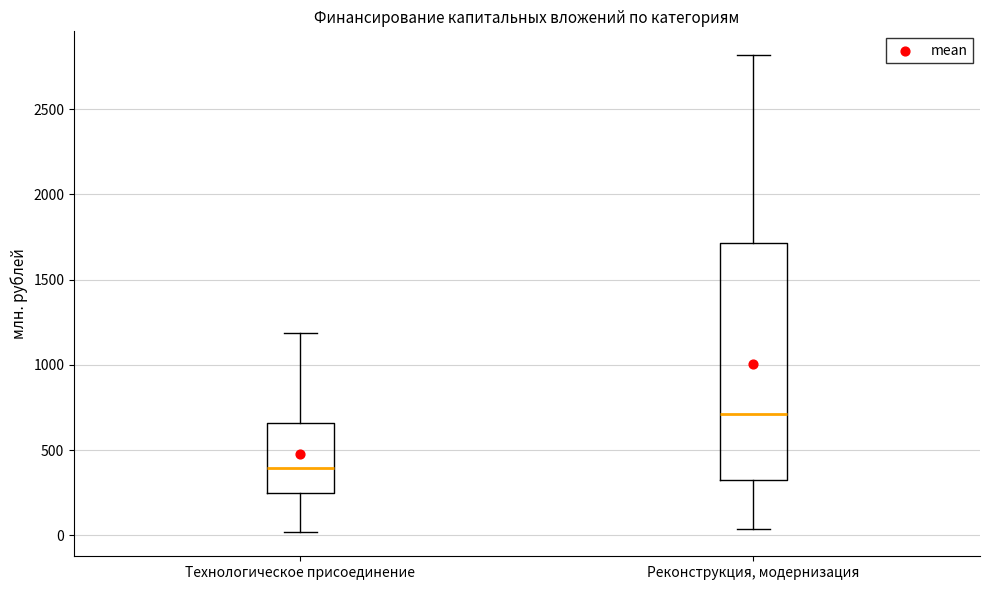

Where does the lower whisker of the box for Технологическое присоединение end on the y-axis? The values are not printed on the chart, so give them approximately, as read against the axis.

0